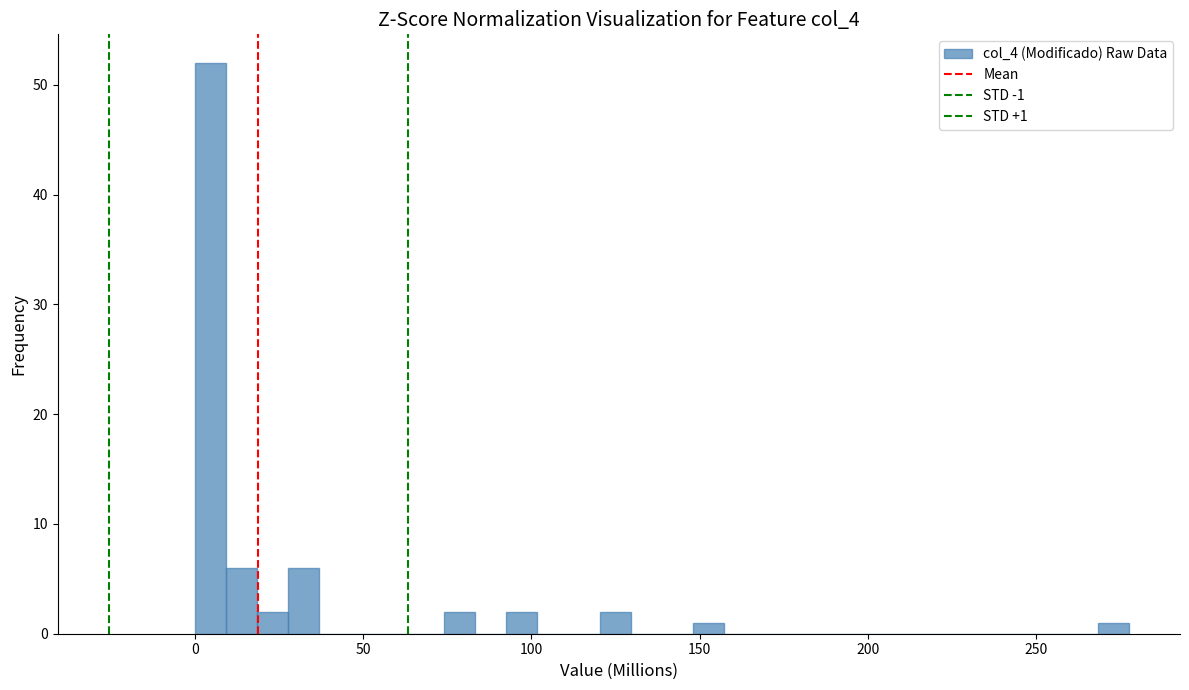

Read against the x-axis, roughly where is the centre of the tallest bar?

5